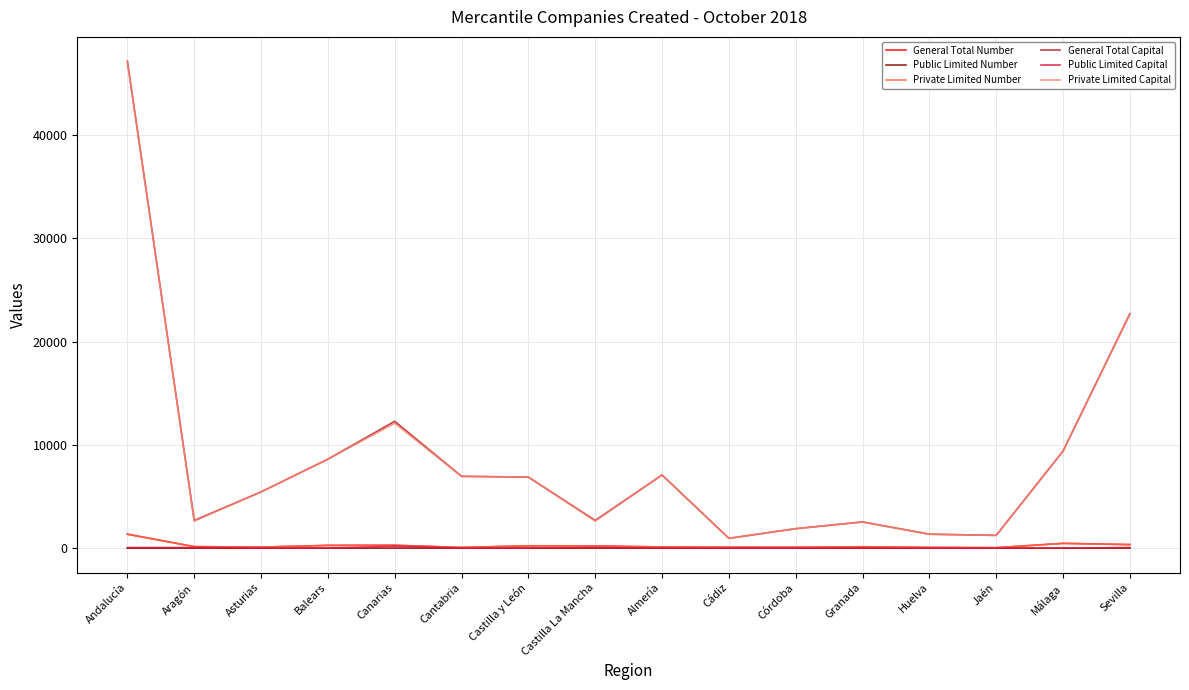

What is the spread (max minus min) of values at Granada?

2537